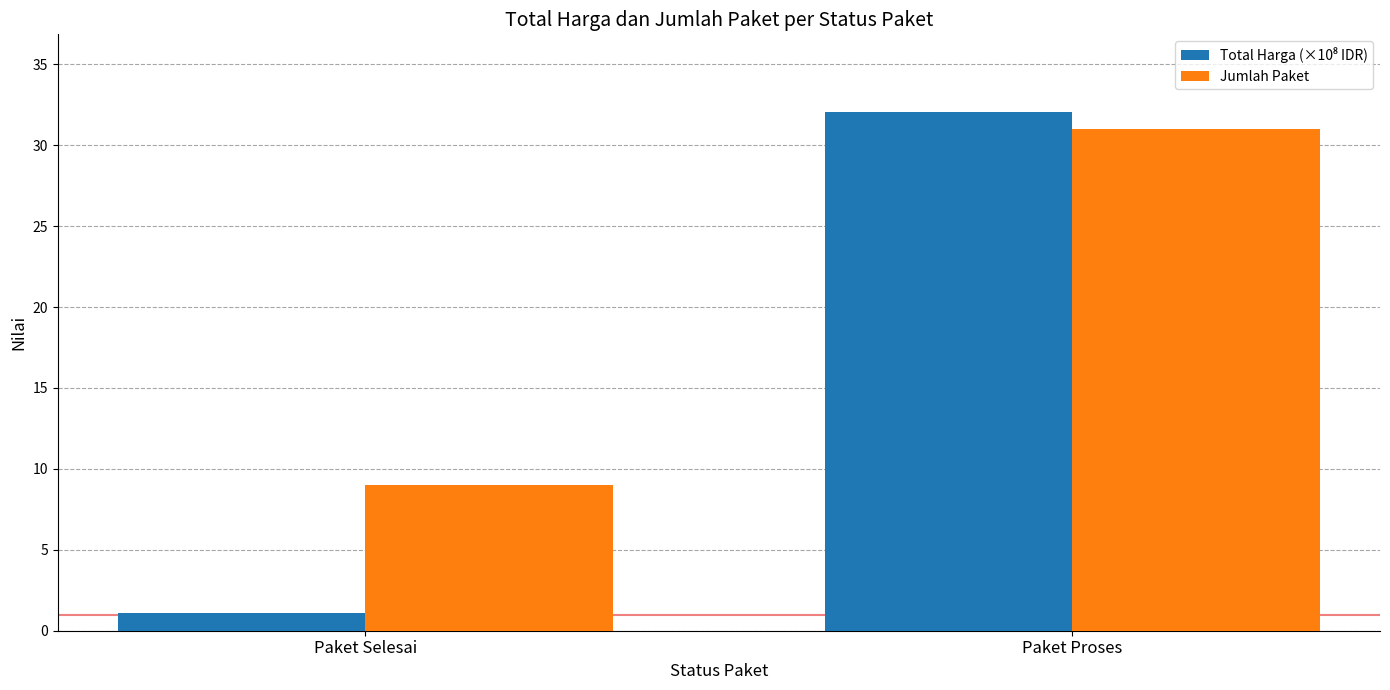

The Jumlah Paket series shows 31.0 at Paket Proses. True or false?

True